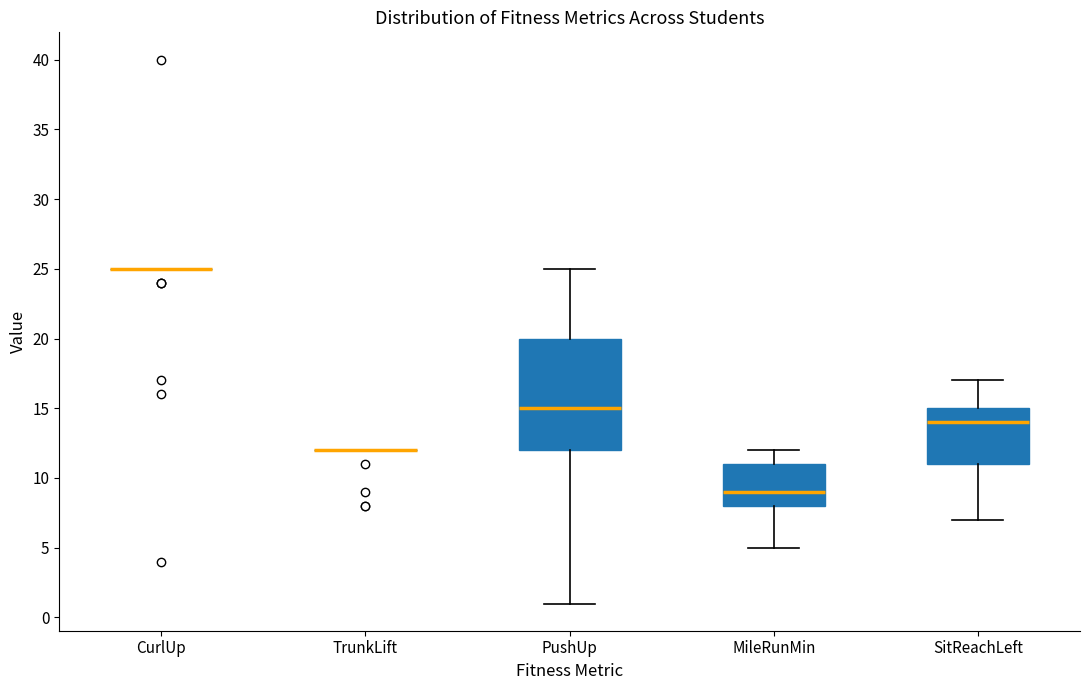

Reading left to right, transcribe this box plot: for each box, give where its median line is, the range the box spans, and where its two whiskers end, as read against the y-axis. The values are not printed on the chart, so give them approximately, as read against the axis.

CurlUp: box collapsed to a line at 25, whiskers 25 to 25
TrunkLift: box collapsed to a line at 12, whiskers 12 to 12
PushUp: median 15, box 12 to 20, whiskers 1 to 25
MileRunMin: median 9, box 8 to 11, whiskers 5 to 12
SitReachLeft: median 14, box 11 to 15, whiskers 7 to 17